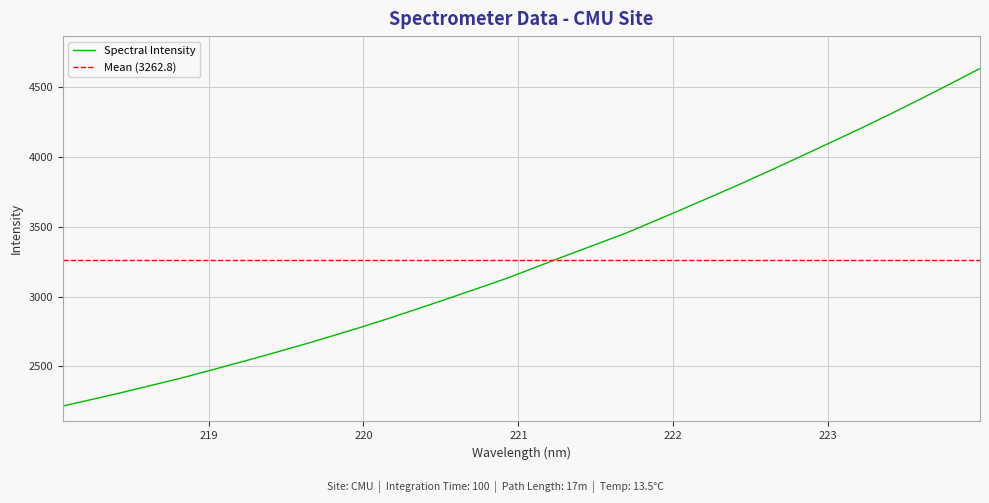

At which label is the value closest to 3425?

221.6902